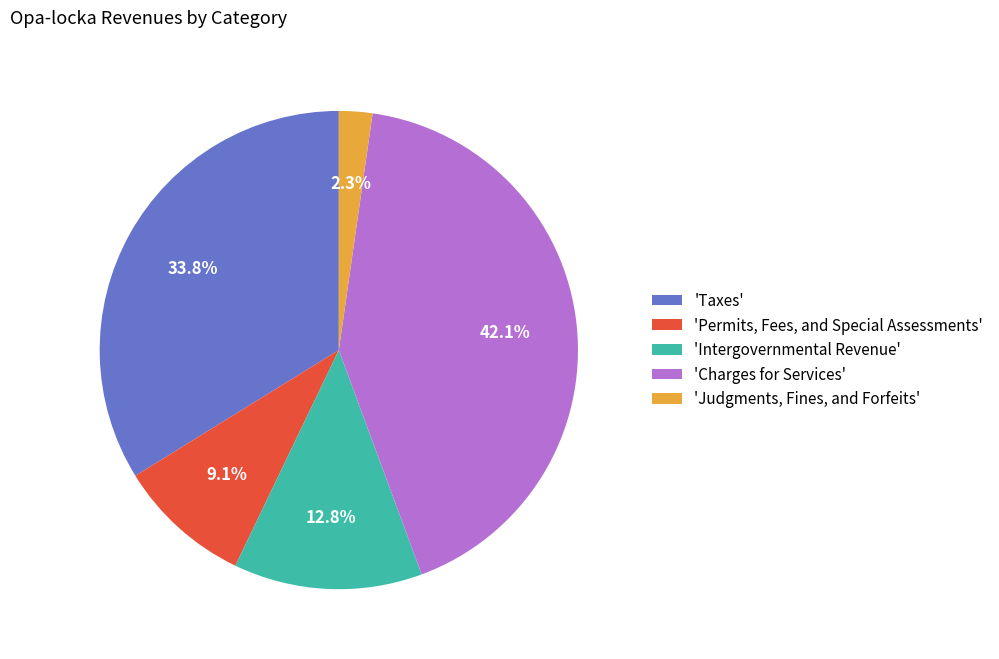

Approximately how many times larger is the value at 'Taxes' compared to 'Permits, Fees, and Special Assessments'?

3.7